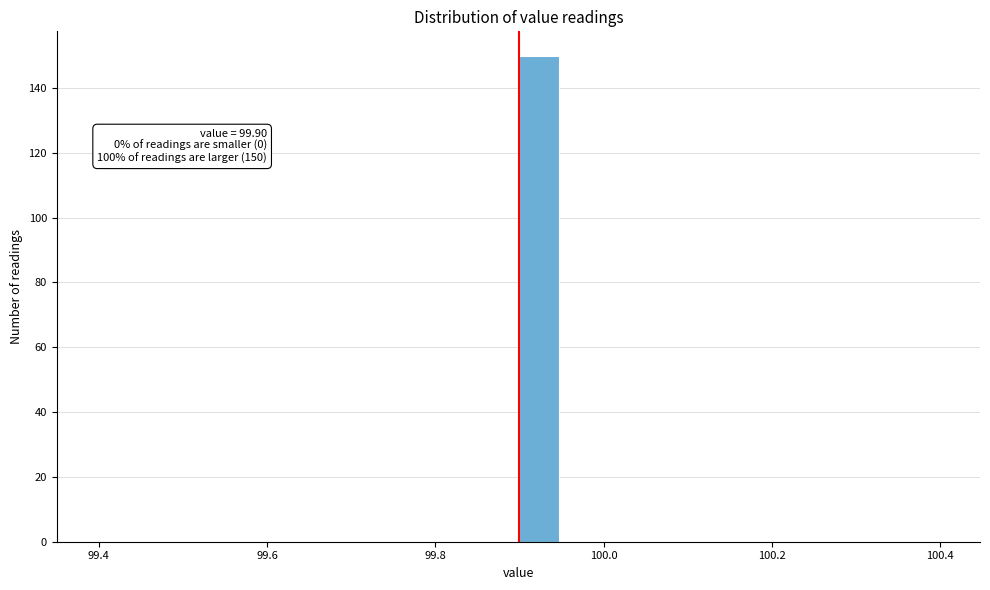

Read against the x-axis, roughly where is the centre of the tallest bar?

99.92